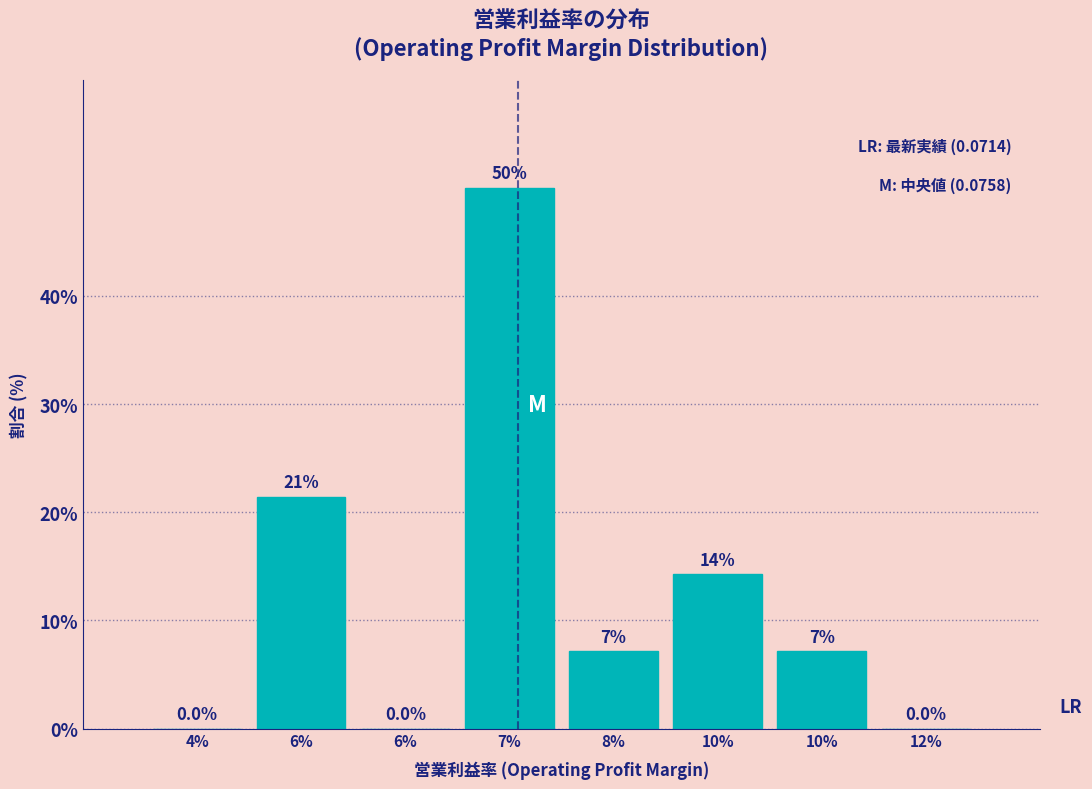

Count the number of values greater than 7.

5